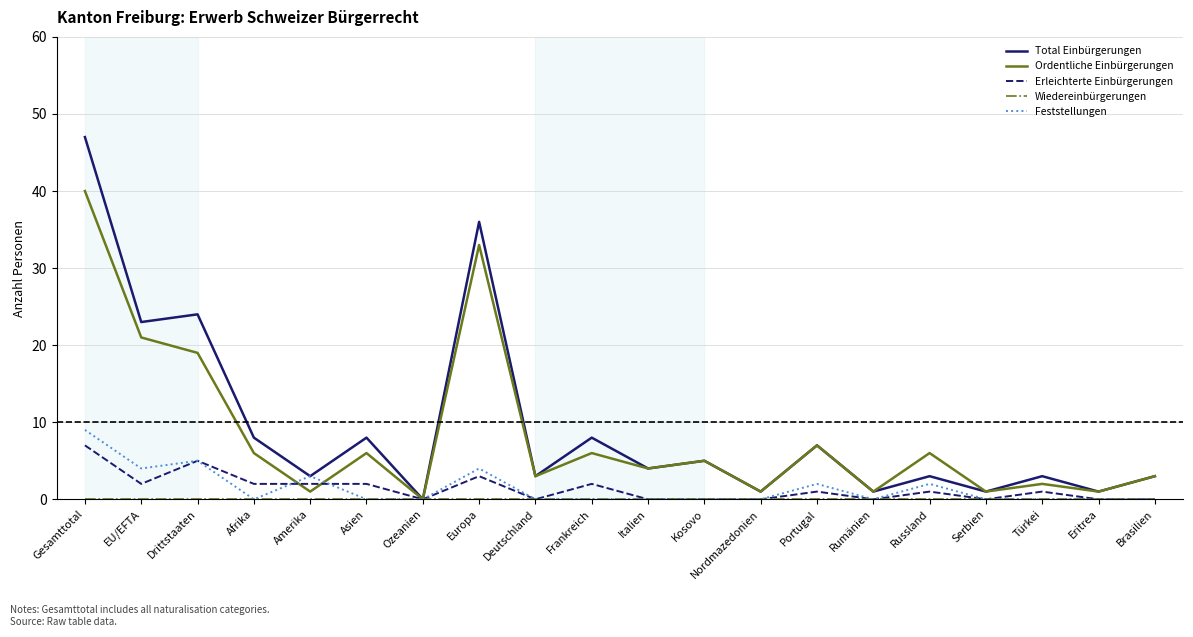

At which category does Total Einbürgerungen reach its first local valley?

EU/EFTA